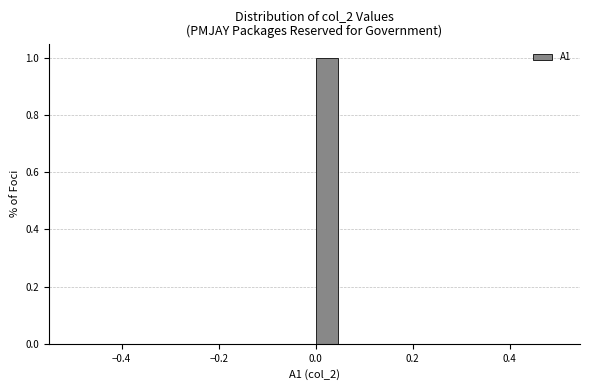

Around what value on the x-axis is the tallest bar? Give the approximate position of its centre, as read against the axis.

0.02